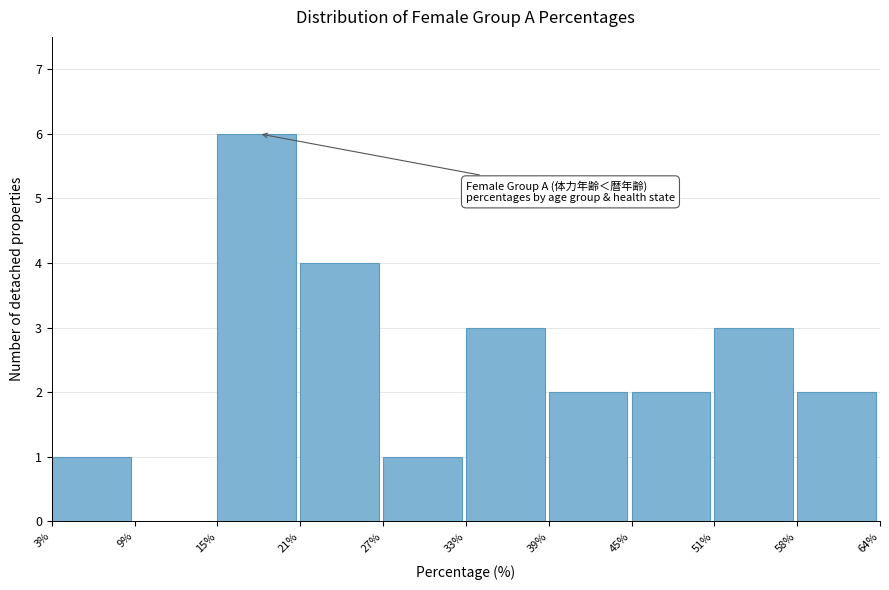

Over which range of the x-axis is the bar tallest?

15% to 21%